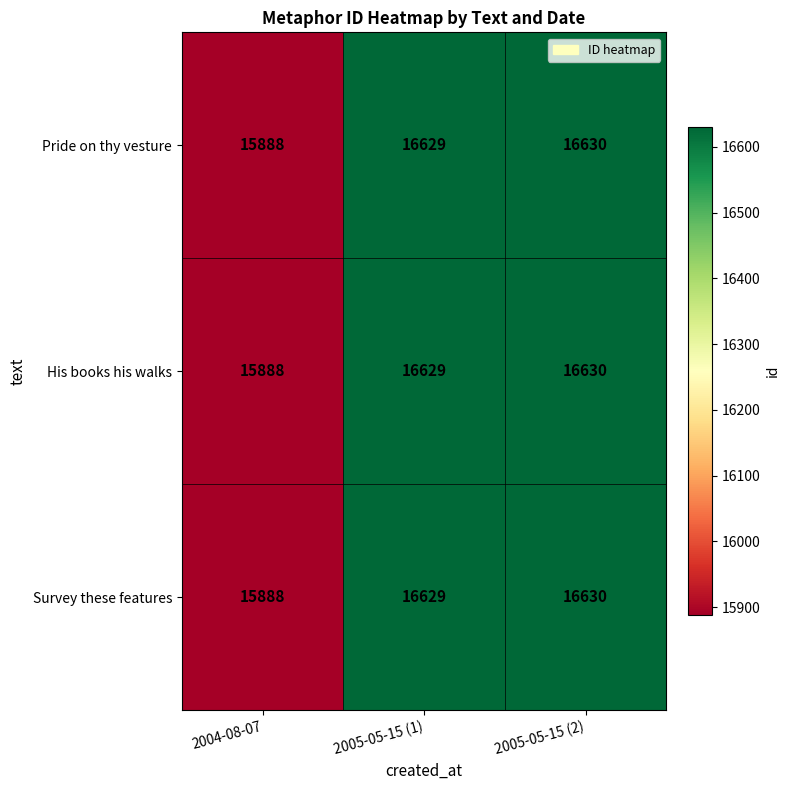

What is the smallest value displayed?

15888